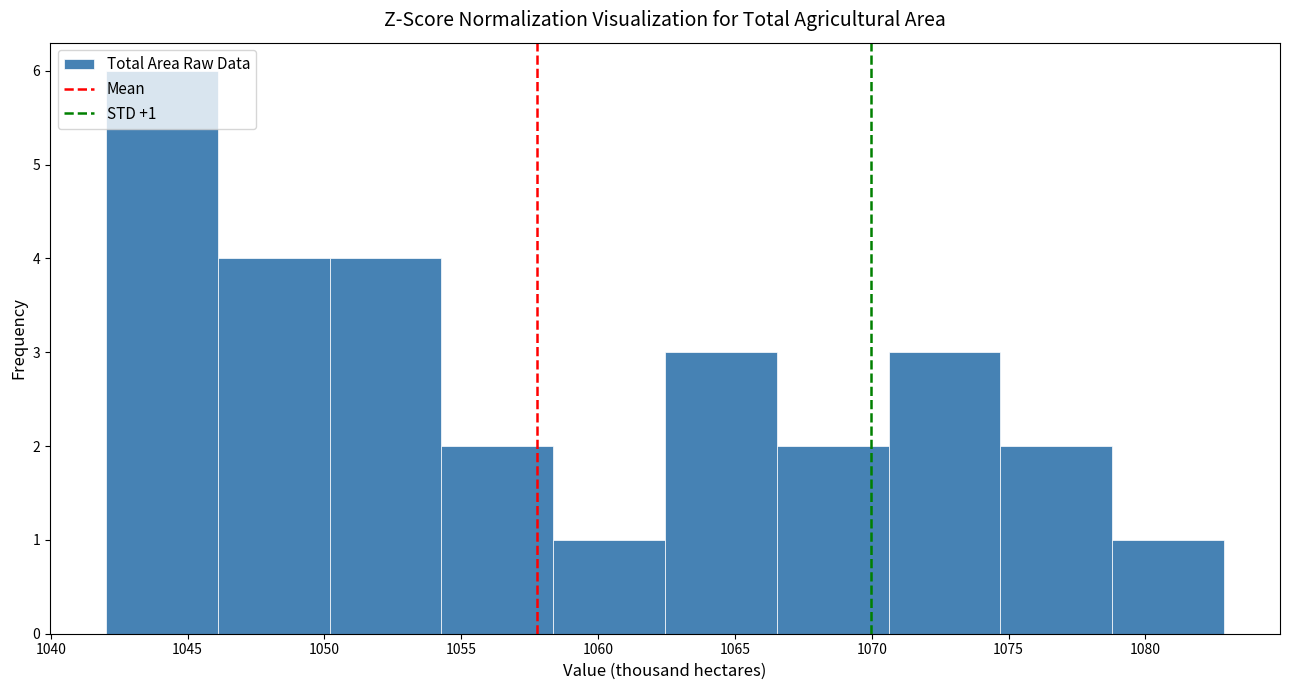

Over which range of the x-axis is the bar tallest?

1042.0 to 1046.0